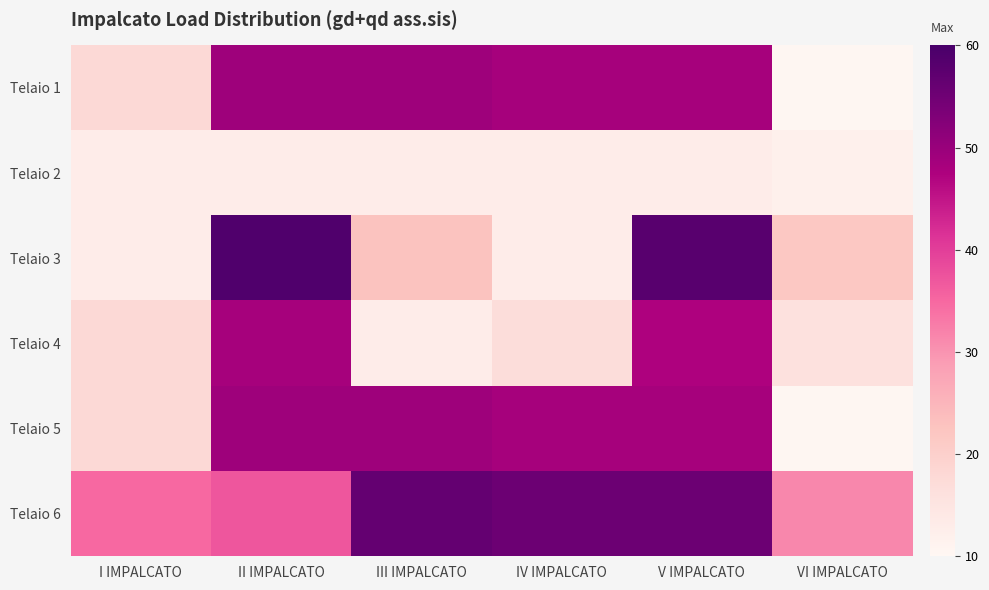

Rank the series at VI IMPALCATO from highest to lowest value.

Telaio 6, Telaio 3, Telaio 4, Telaio 2, Telaio 1, Telaio 5